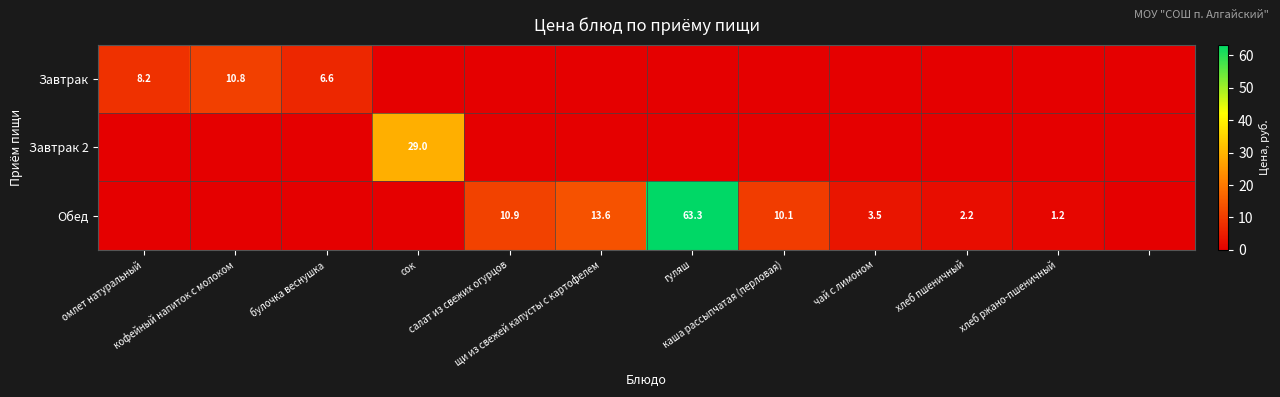

The Завтрак 2 series shows 0.0 at хлеб ржано-пшеничный. True or false?

True